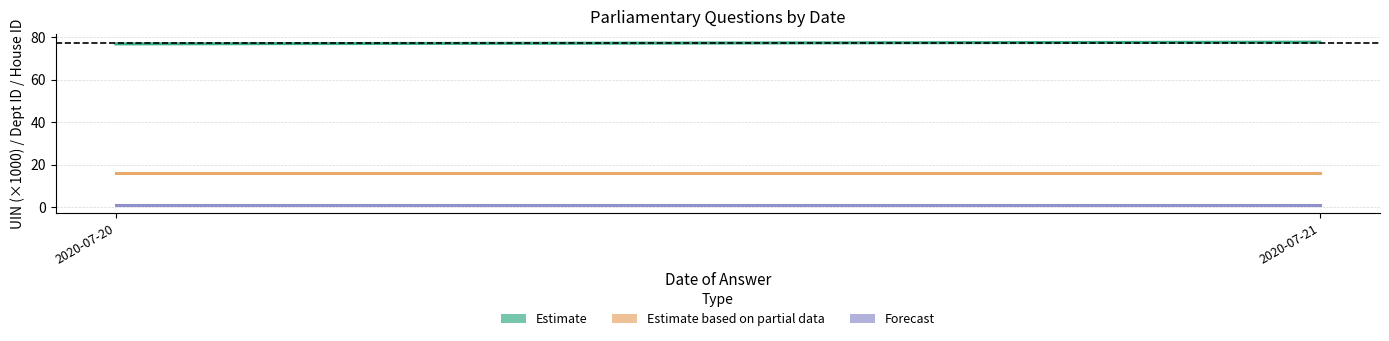

List the series in order of their peak value, lowest first.

Forecast, Estimate based on partial data, Estimate